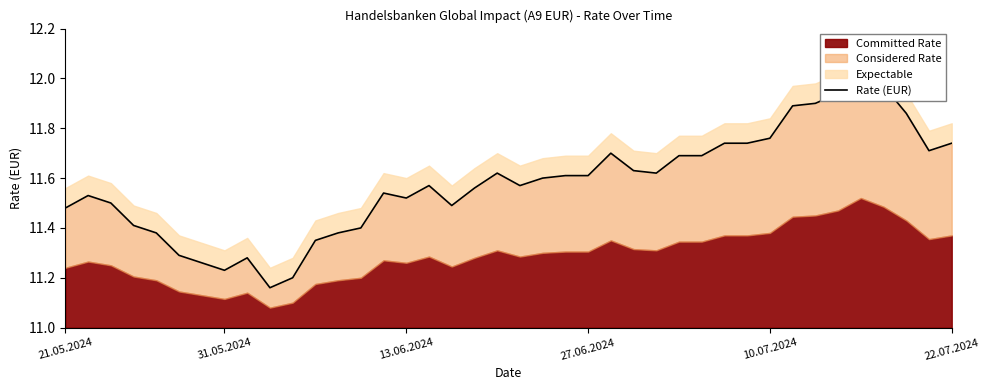

Reading left to right, what are all the values shown in this chart?

11.5	11.5	11.5	11.4	11.4	11.3	11.3	11.2	11.3	11.2	11.2	11.3	11.4	11.4	11.5	11.5	11.6	11.5	11.6	11.6	11.6	11.6	11.6	11.6	11.7	11.6	11.6	11.7	11.7	11.7	11.7	11.8	11.9	11.9	11.9	12.0	12.0	11.9	11.7	11.7